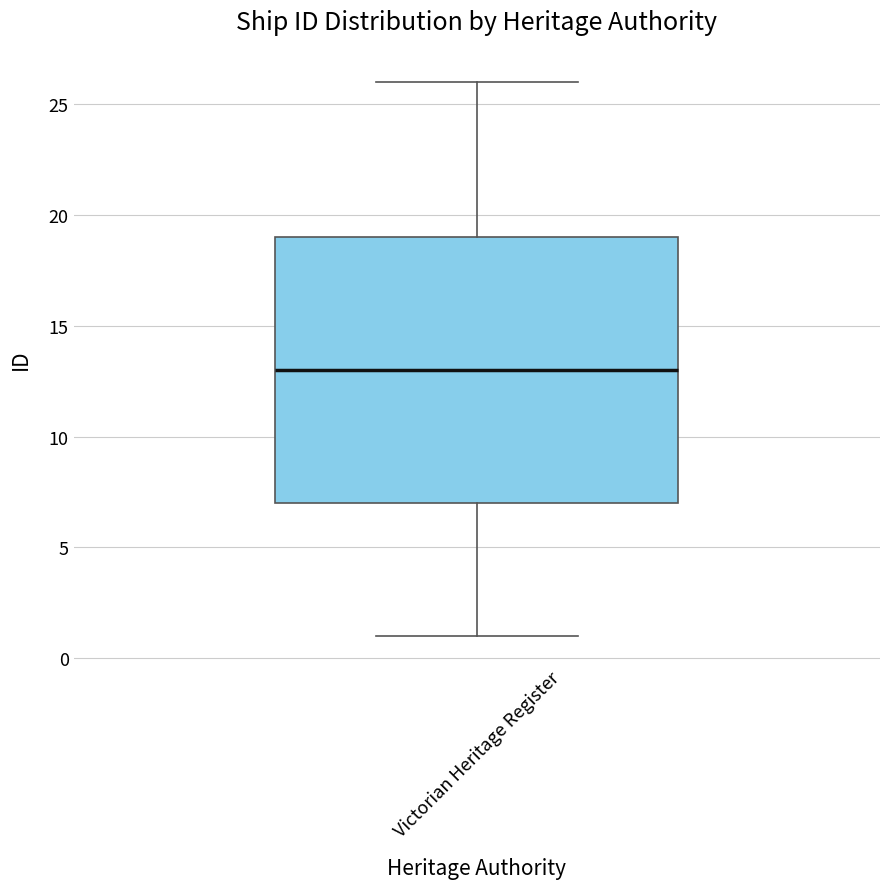

Read this box plot against the y-axis: the position of the median line, the range covered by the box, and the ends of both whiskers. The values are not printed on the chart, so give them approximately, as read against the axis.

median 13, box 7 to 19, whiskers 1 to 26